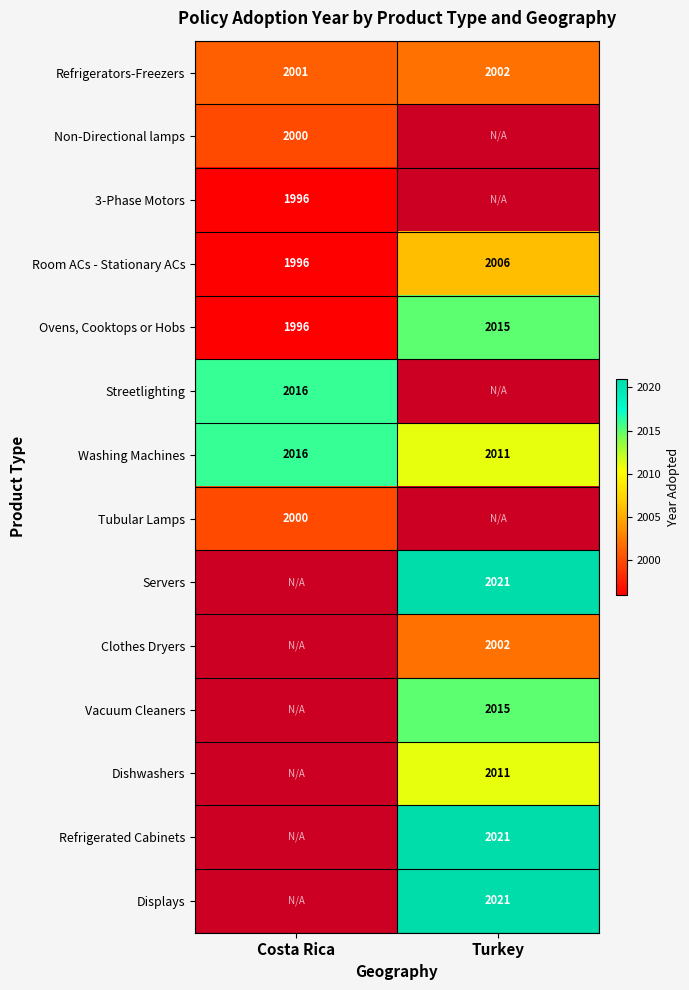

What value does the Ovens, Cooktops or Hobs series have at Turkey, to the nearest 5?

2015